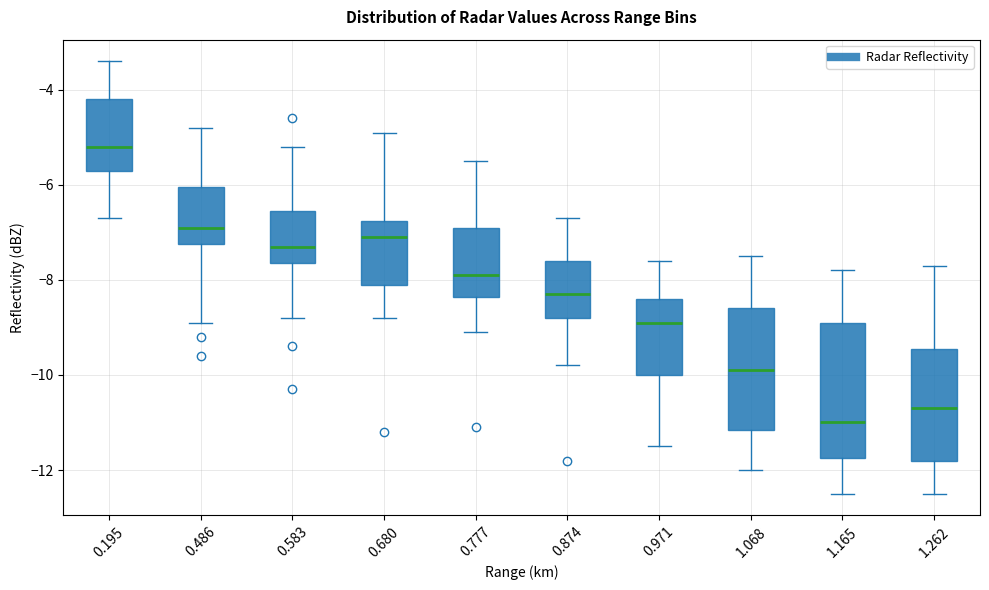

Reading left to right, read every box against the y-axis: the position of its median line, the range the box covers, and the ends of its whiskers. The values are not printed on the chart, so give them approximately, as read against the axis.

0.195: median -5.2, box -5.6 to -4.2, whiskers -6.6 to -3.4
0.486: median -6.8, box -7.2 to -6.0, whiskers -8.8 to -4.8
0.583: median -7.2, box -7.6 to -6.6, whiskers -8.8 to -5.2
0.680: median -7.0, box -8.0 to -6.8, whiskers -8.8 to -4.8
0.777: median -7.8, box -8.4 to -6.8, whiskers -9.0 to -5.4
0.874: median -8.2, box -8.8 to -7.6, whiskers -9.8 to -6.6
0.971: median -8.8, box -10.0 to -8.4, whiskers -11.4 to -7.6
1.068: median -9.8, box -11.2 to -8.6, whiskers -12.0 to -7.4
1.165: median -11.0, box -11.8 to -8.8, whiskers -12.4 to -7.8
1.262: median -10.6, box -11.8 to -9.4, whiskers -12.4 to -7.6